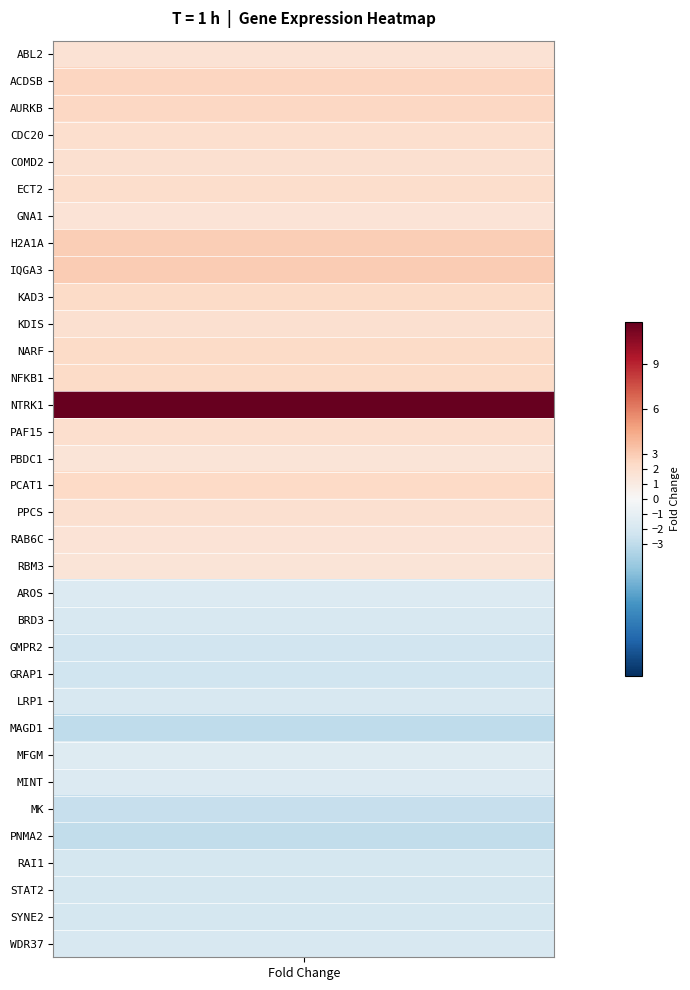

Which series has the largest total across all categories?

NTRK1